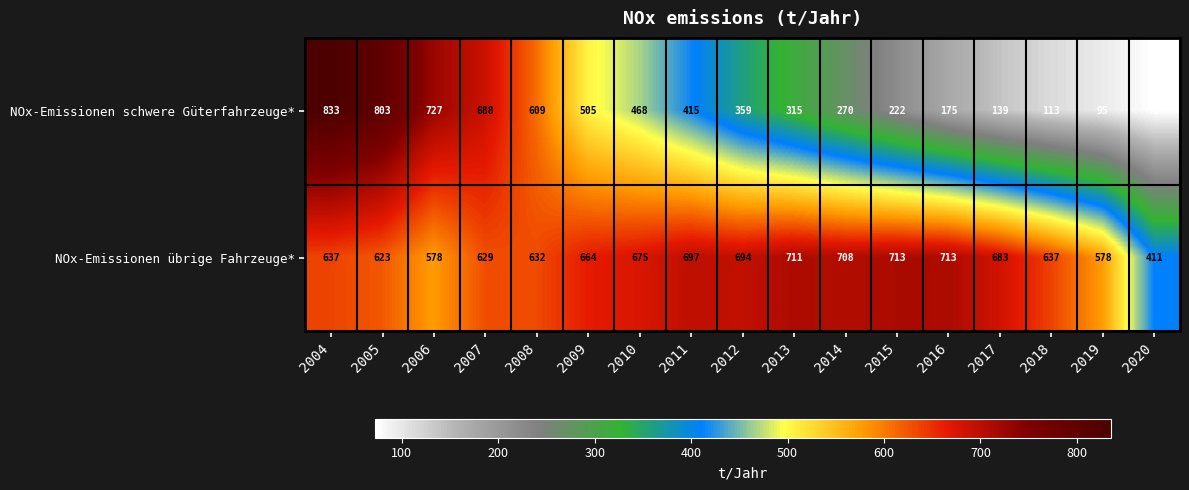

What is the difference between the NOx-Emissionen schwere Güterfahrzeuge* values at 2006 and 2020?

655